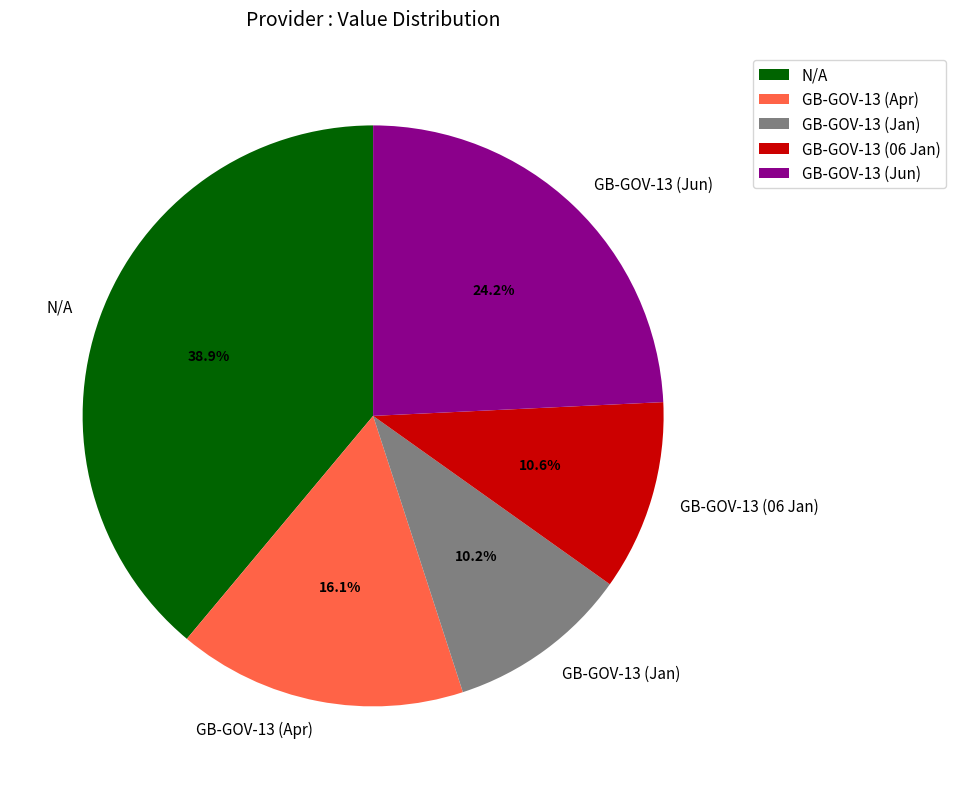

How many segments does this pie chart have?

5